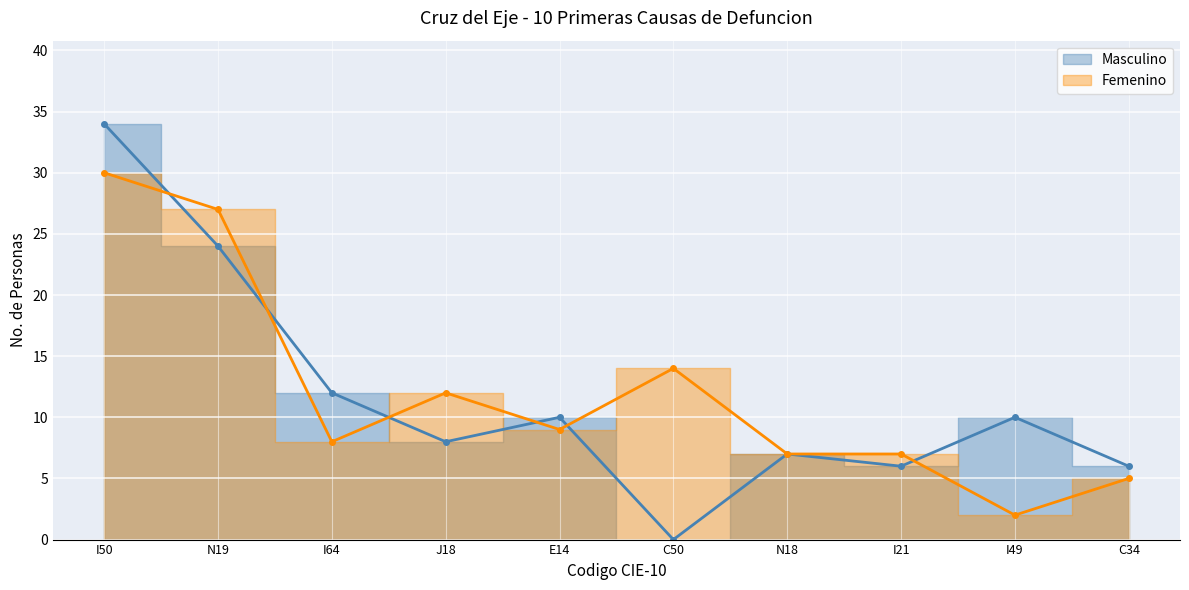

What is the difference between the maximum and second lowest values in the Femenino series?

25